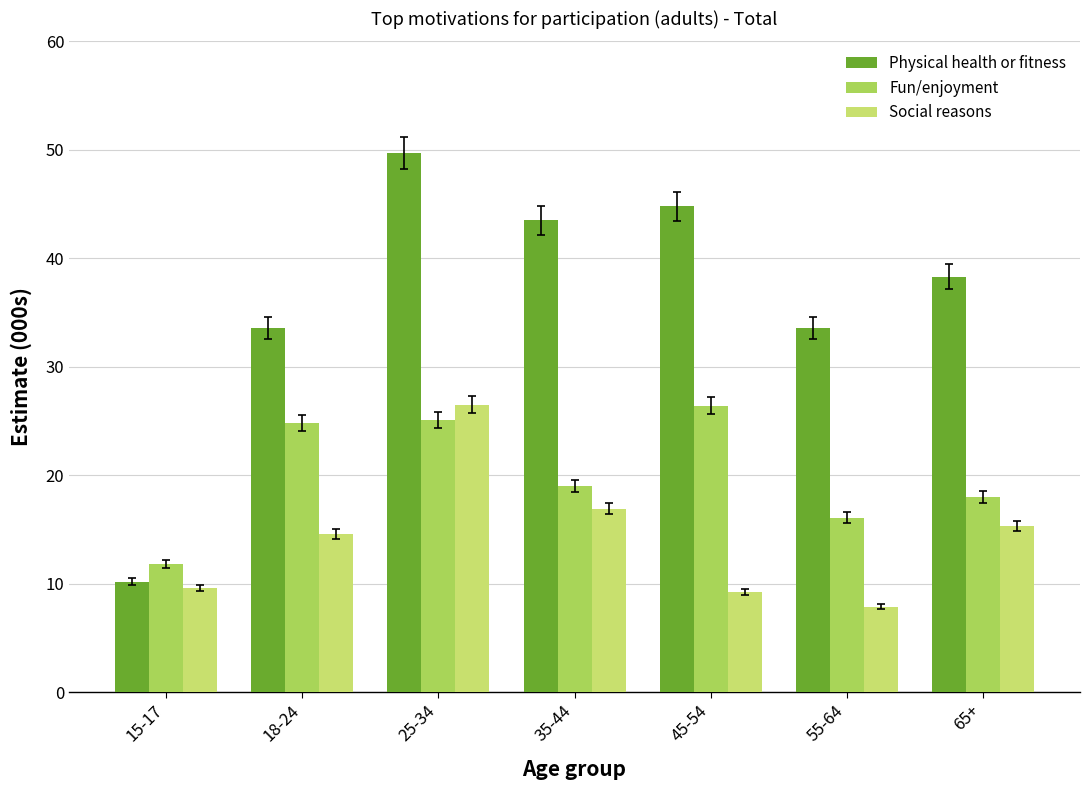

What is the difference between the maximum and minimum values in the Social reasons series?

18.6